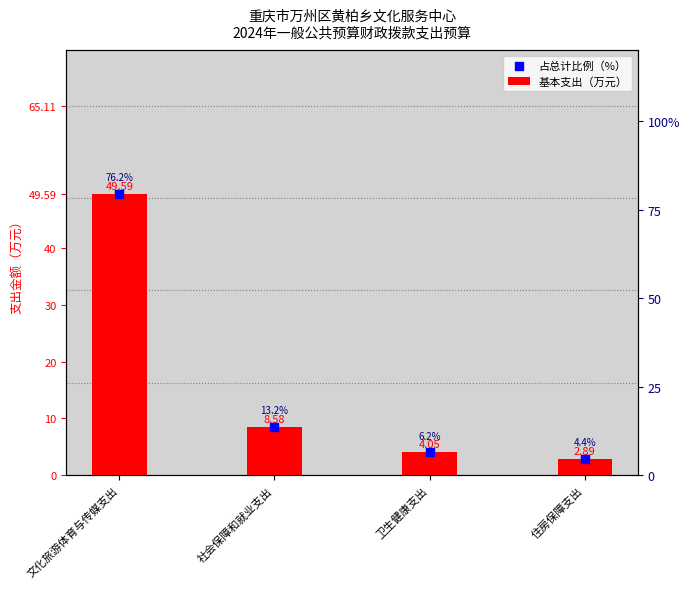

What are all the series names shown in the legend?

基本支出（万元）, 占总计比例（%）